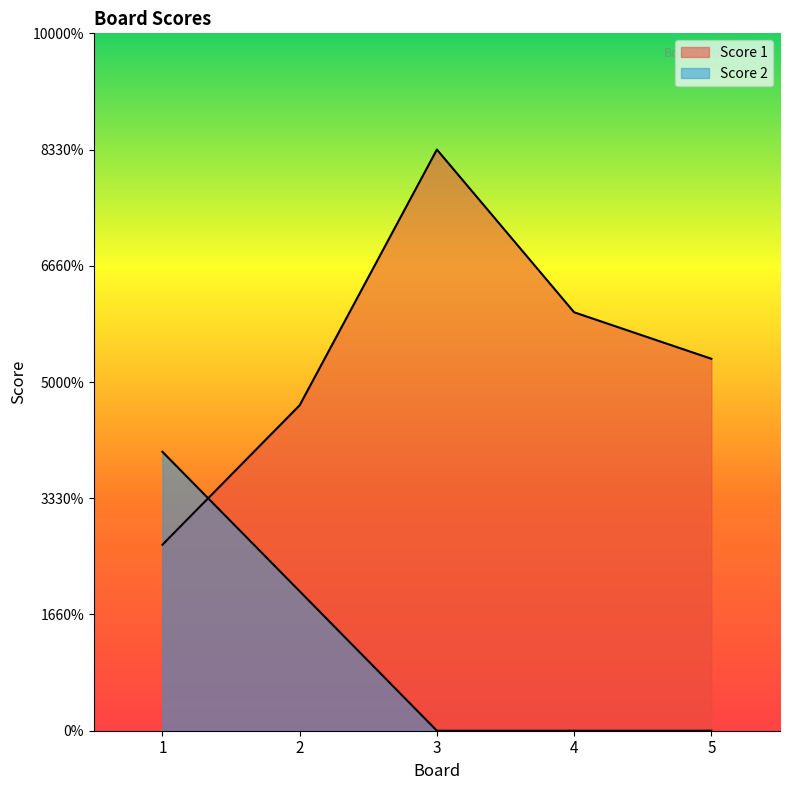

Where is the first local maximum for Score 1?

3